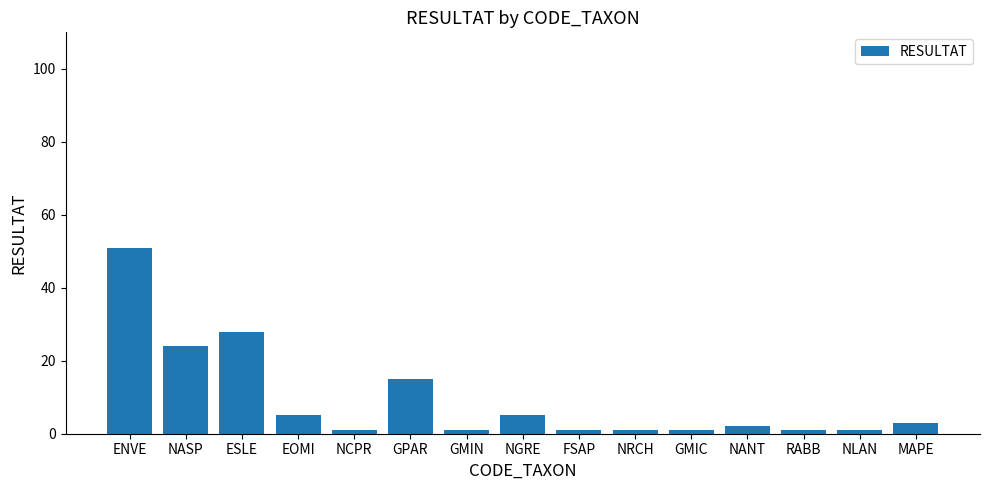

What is the difference between the maximum and minimum values?

50